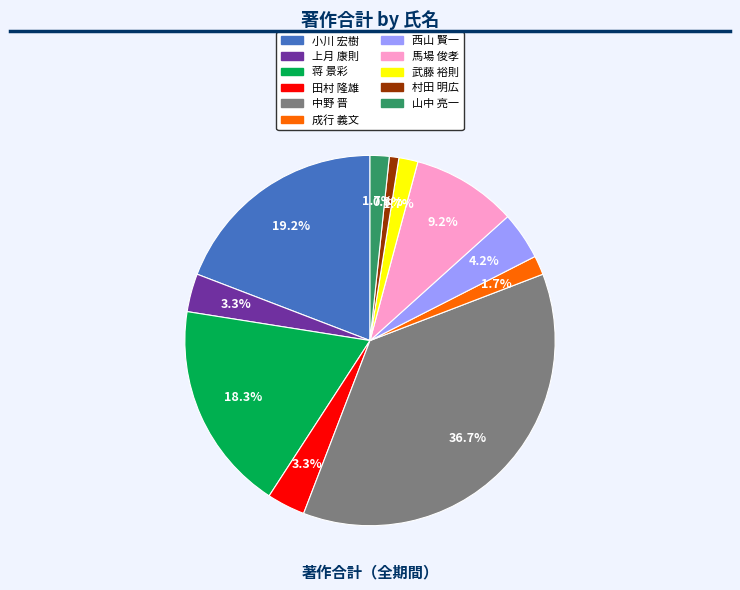

Count the number of slices in the pie.

11